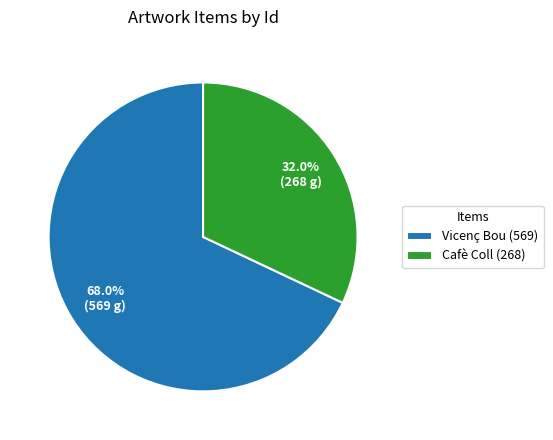

The Vicenç Bou (569) slice represents 83% of the pie. True or false?

False